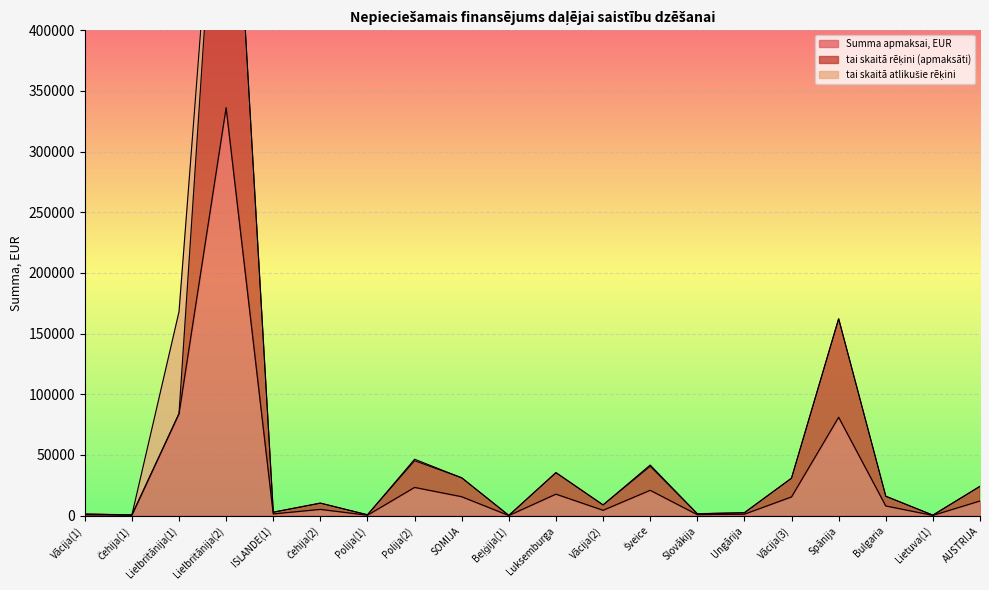

At which label does tai skaitā rēķini (apmaksāti) first exceed 15920?

Lielbritānija(1)